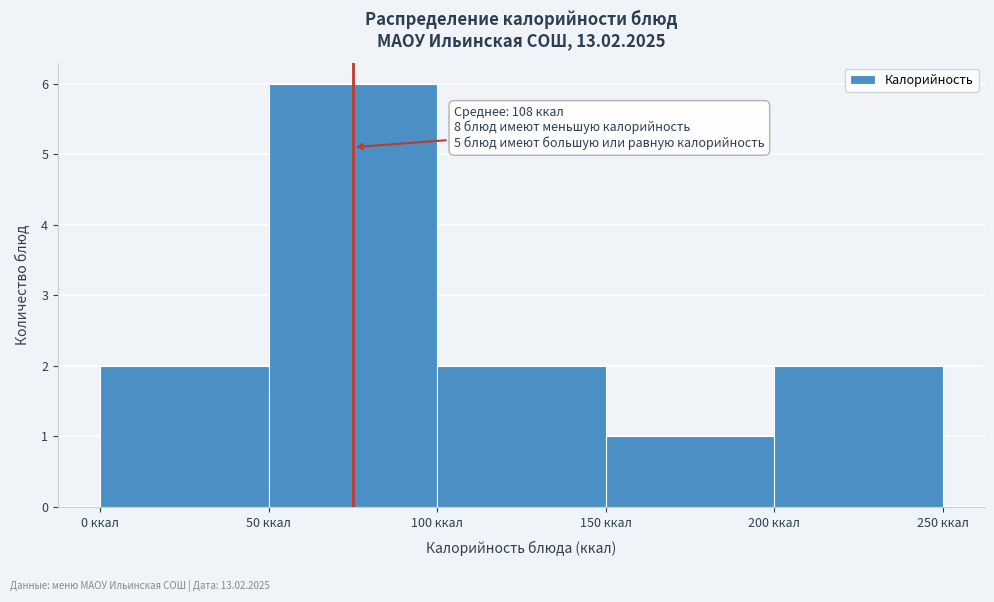

Over which range of the x-axis is the bar tallest?

50 to 100